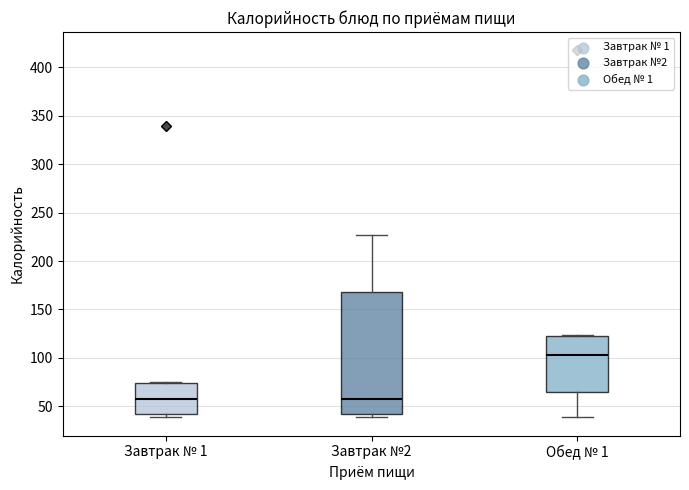

Which box's median line is the highest?

Обед № 1